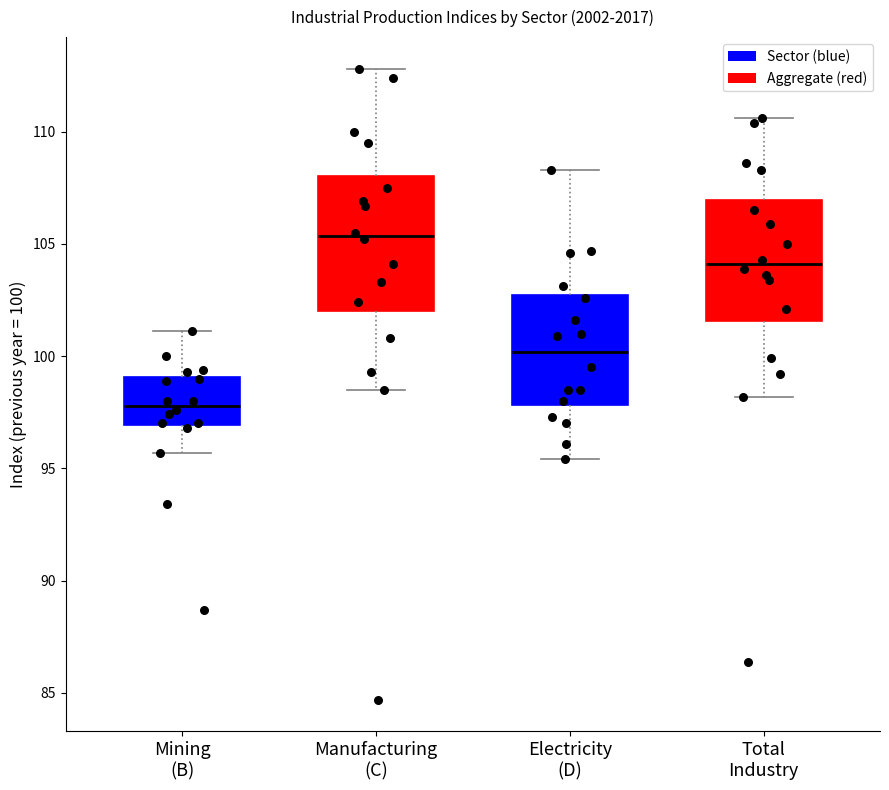

Reading left to right, read every box against the y-axis: the position of its median line, the range the box covers, and the ends of its whiskers. The values are not printed on the chart, so give them approximately, as read against the axis.

Mining (B): median 98.0, box 97.0 to 99.0, whiskers 95.5 to 101.0
Manufacturing (C): median 105.5, box 102.0 to 108.0, whiskers 98.5 to 113.0
Electricity (D): median 100.0, box 98.0 to 102.5, whiskers 95.5 to 108.5
Total Industry: median 104.0, box 101.5 to 107.0, whiskers 98.0 to 110.5